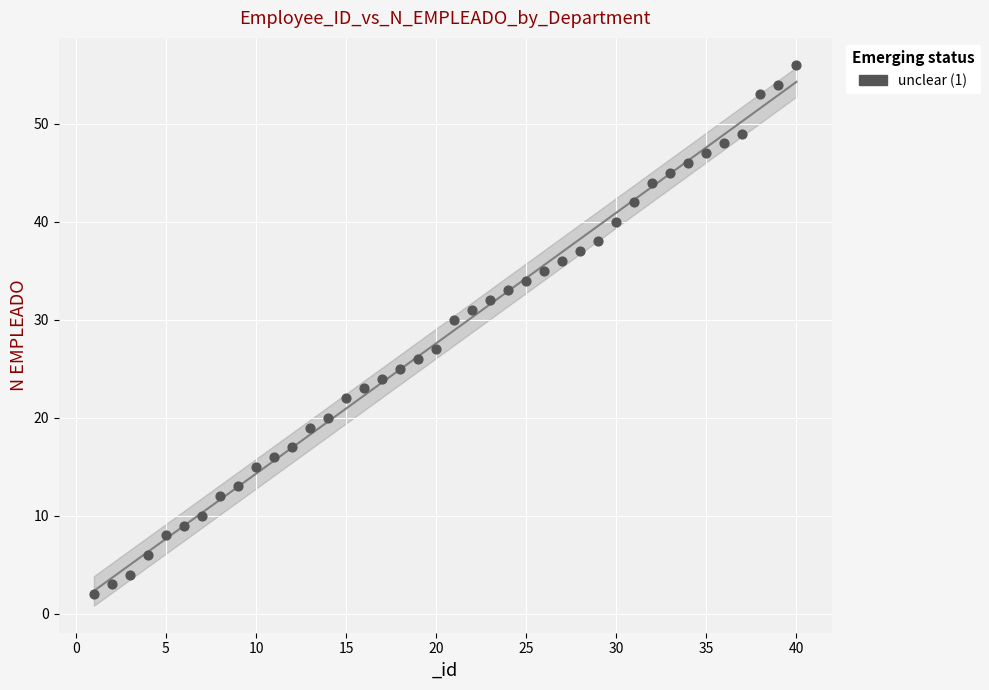

What is the range of Y values (max minus min)?

54